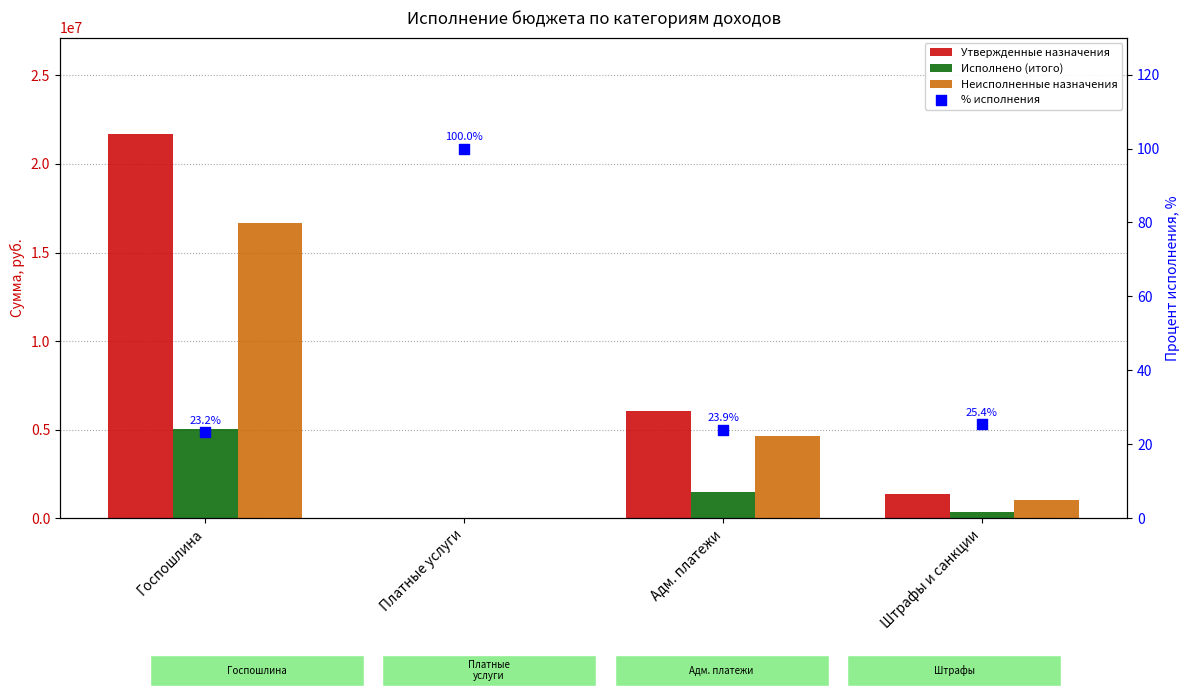

What is the total value across all series at Платные услуги?

8540.6